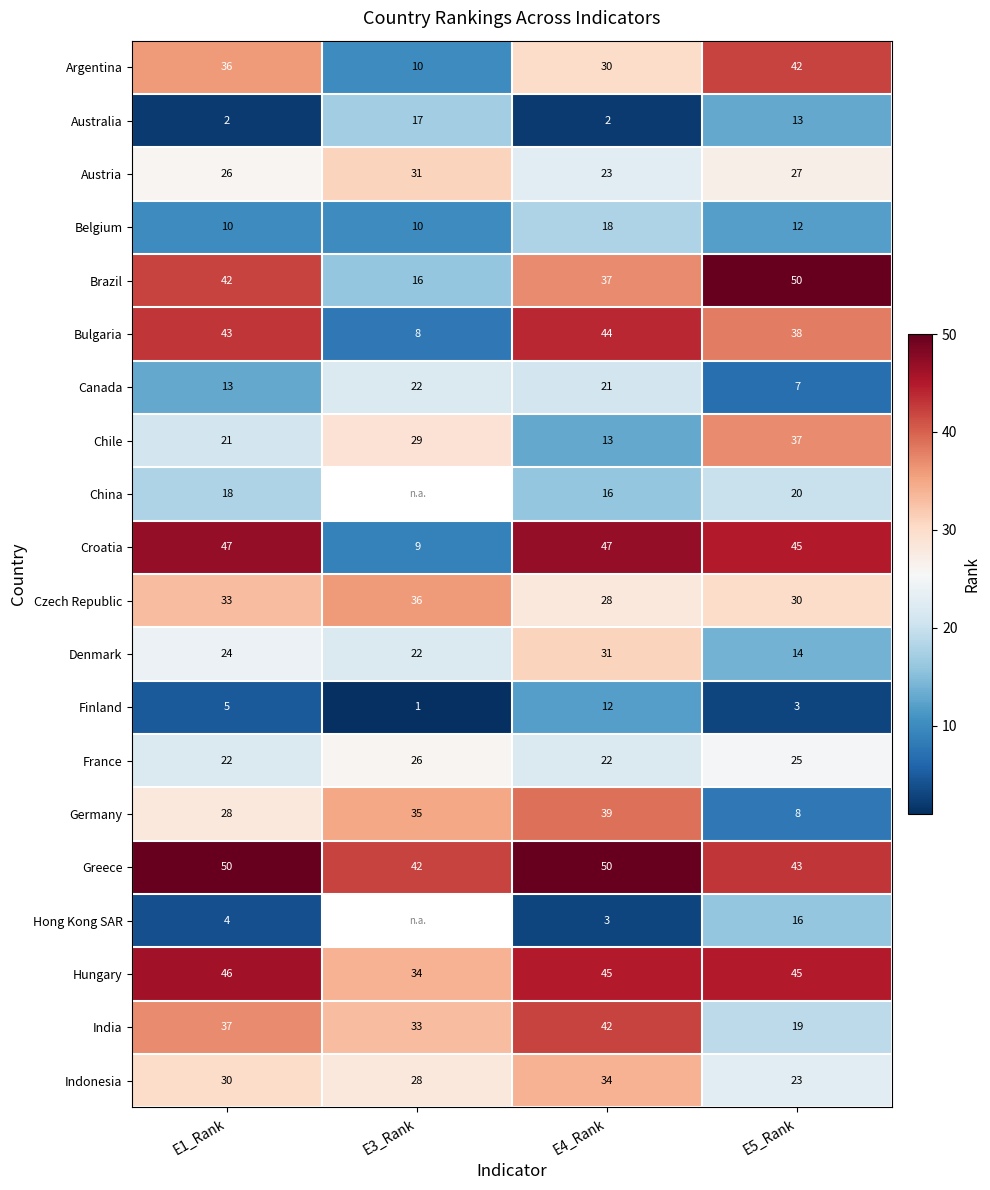

What is the difference between the Chile values at E5_Rank and E1_Rank?

16